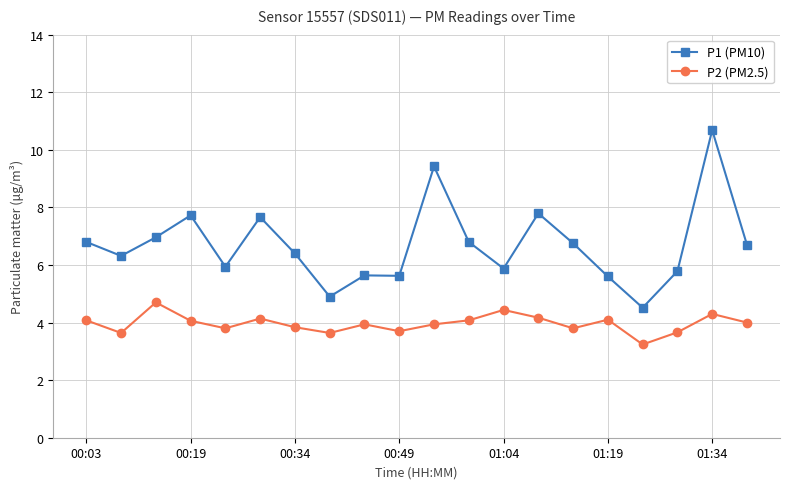

What is the highest value of the P2 (PM2.5) series?

4.7